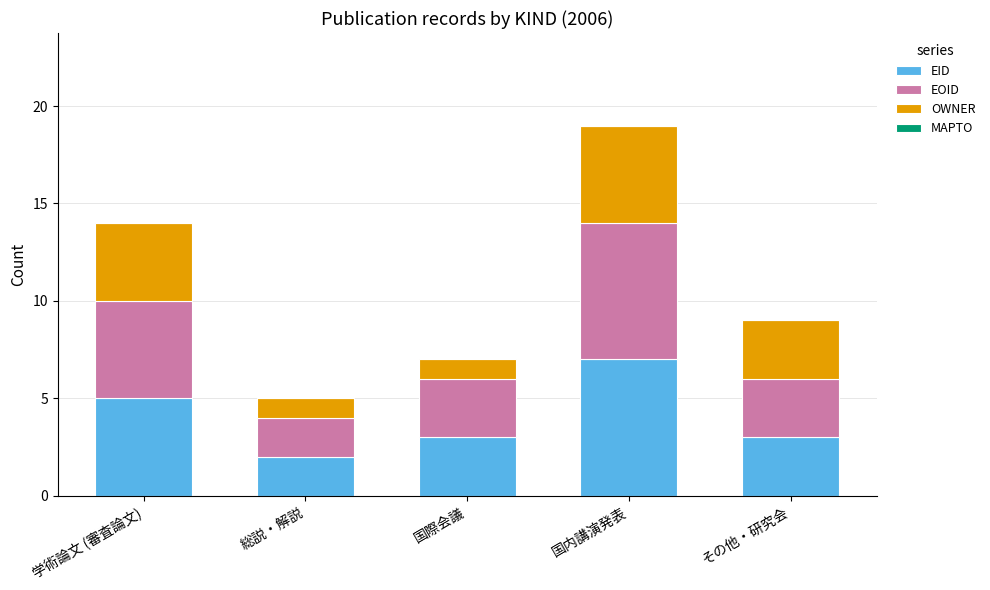

True or false: EID has a value of 2 at 総説・解説.

True